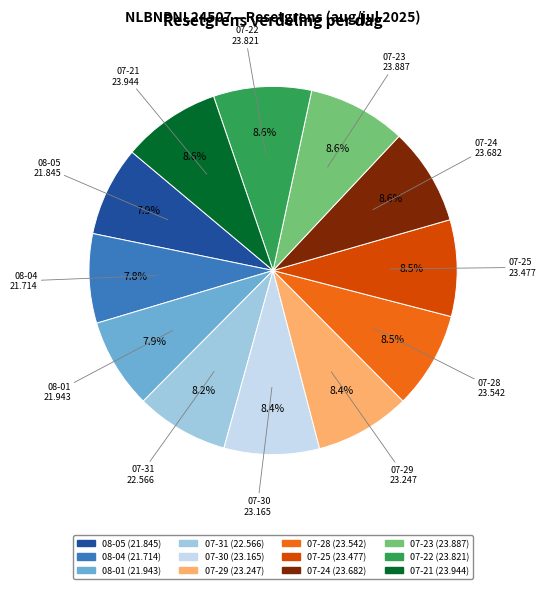

Is there a majority slice in this chart?

No